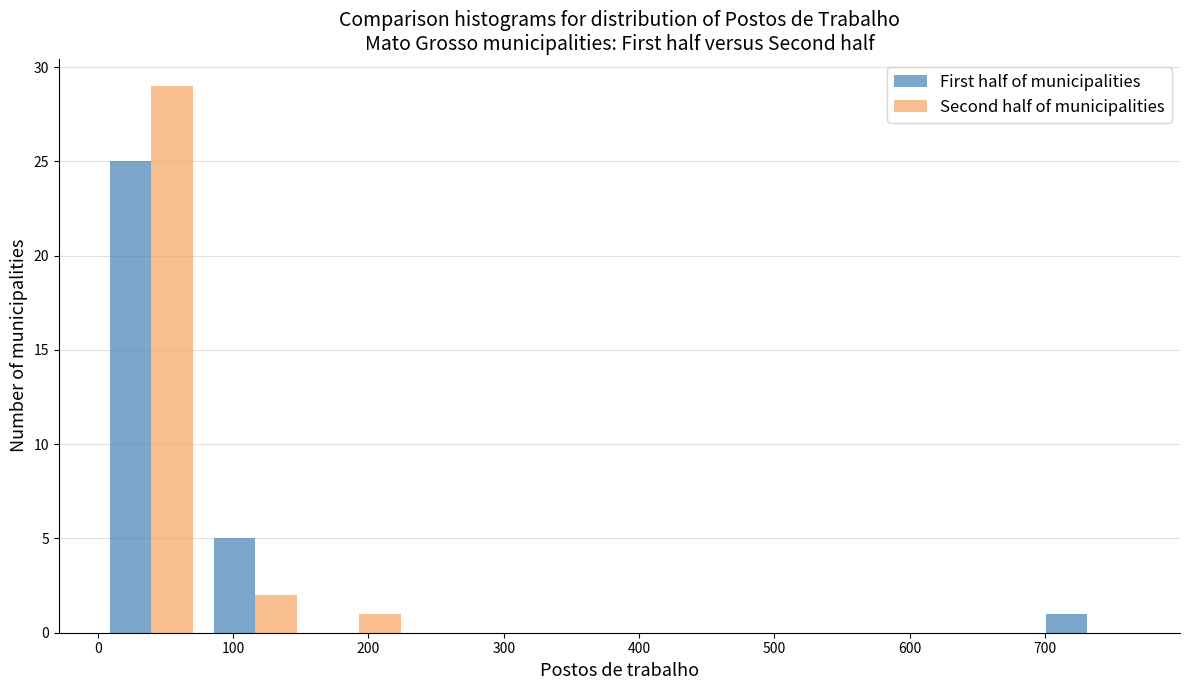

What is the height of the First half of municipalities bar covering 690 to 770 on the x-axis? Neither the bar edges nor the heights are printed on the chart, so give them approximately, as read against the axes.

1